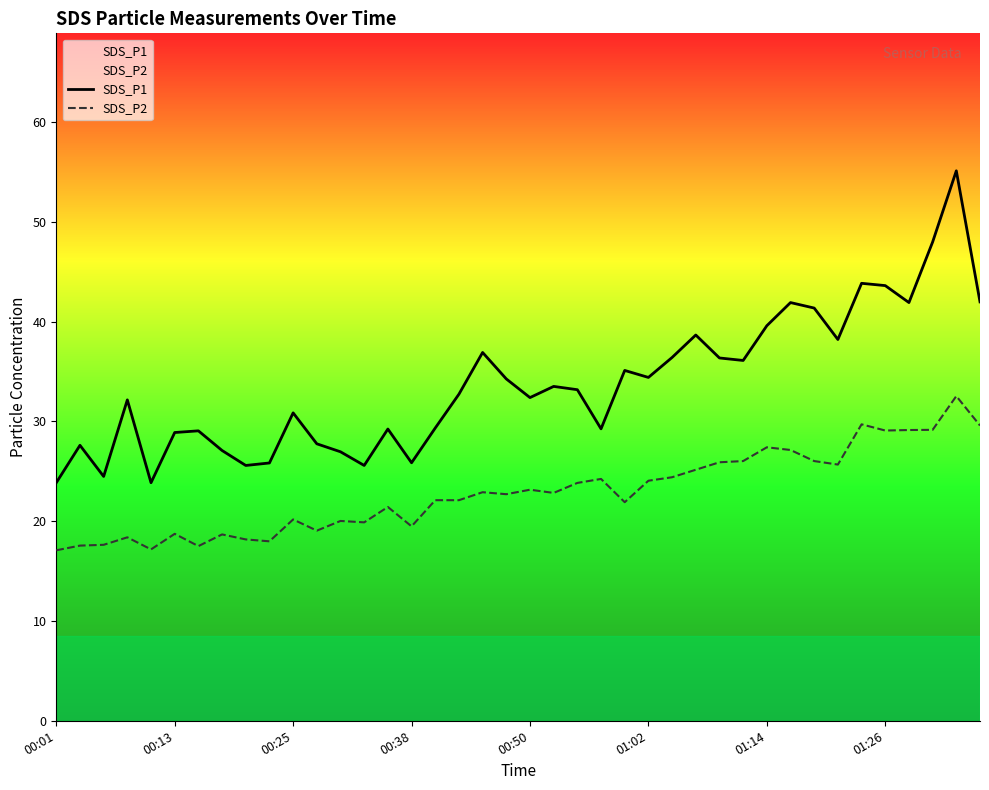

The value of SDS_P1 at 01:02 is 34.4. True or false?

True